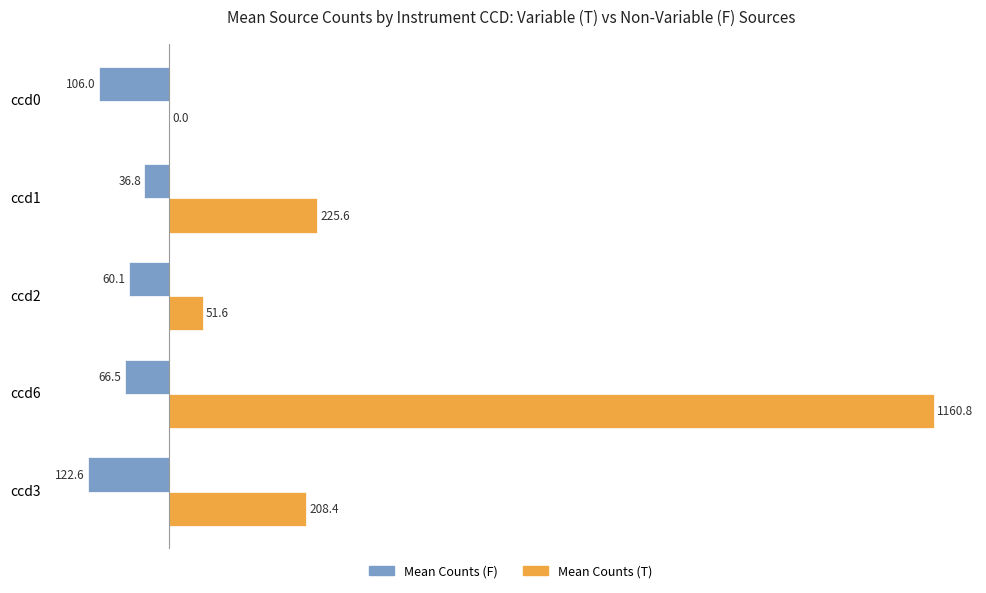

Between ccd6 and ccd2, which series saw the biggest shift?

Mean Counts (T)